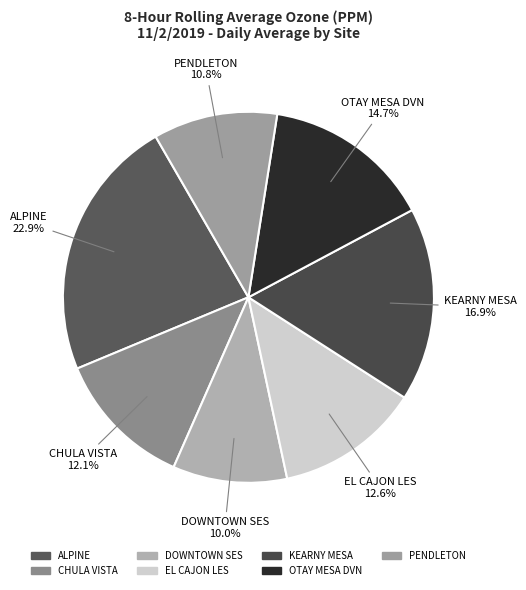

What is the smallest slice in the pie chart?

DOWNTOWN SES